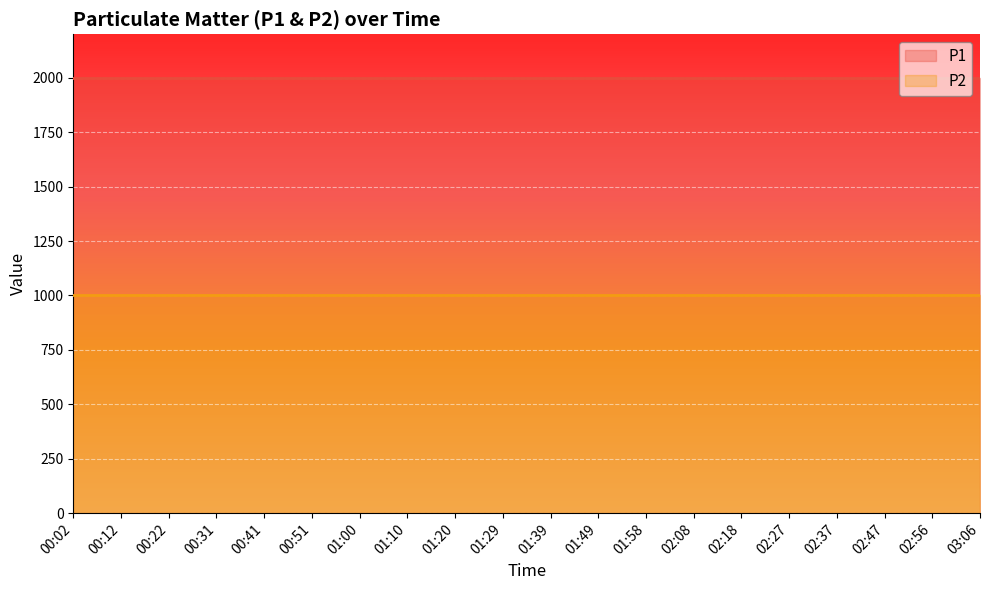

What is the total value across all series at 00:51?

2999.8